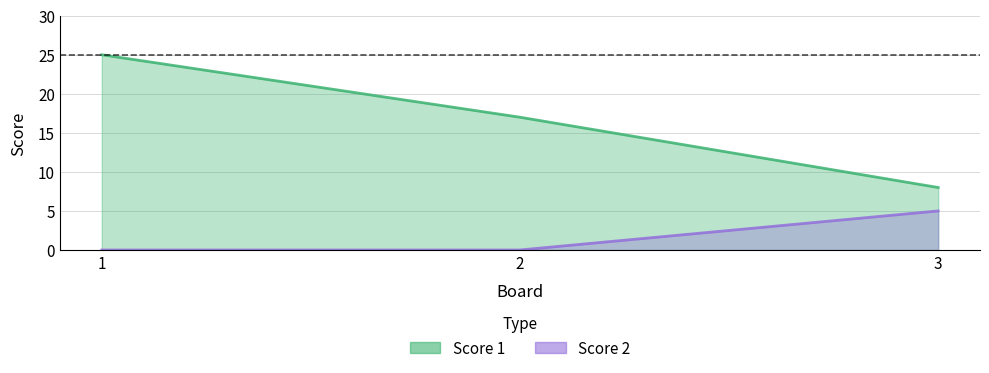

Reading left to right, transcribe all the data shown in this chart.

Score 1: 25	17	8
Score 2: 0	0	5